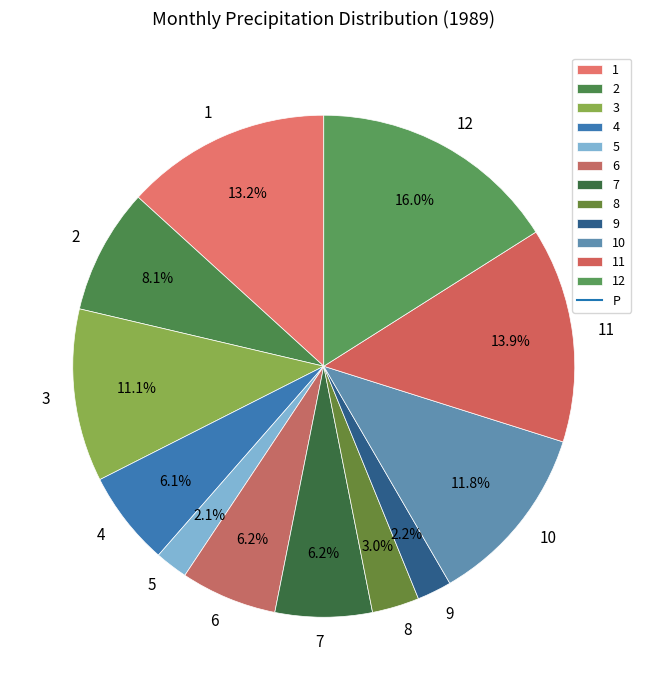

What is the ratio of the value at 9 to the value at 6?

0.4